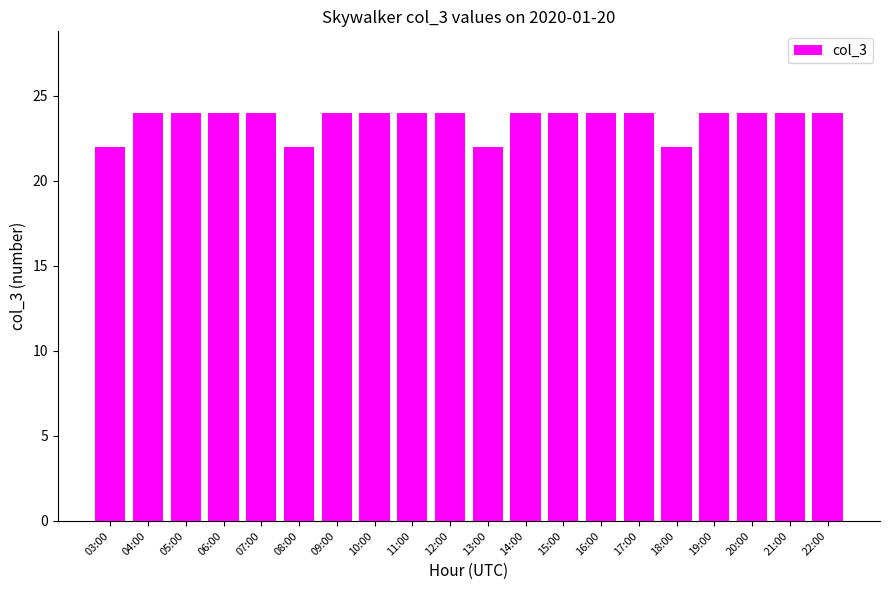

What is the label of the 17th bar from the left?

19:00